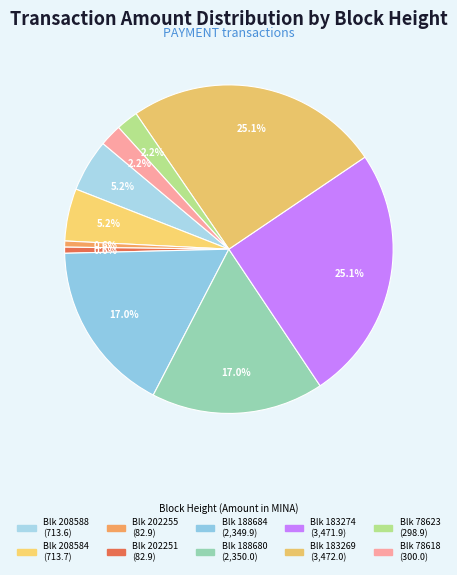

How many slices are in this pie chart?

10